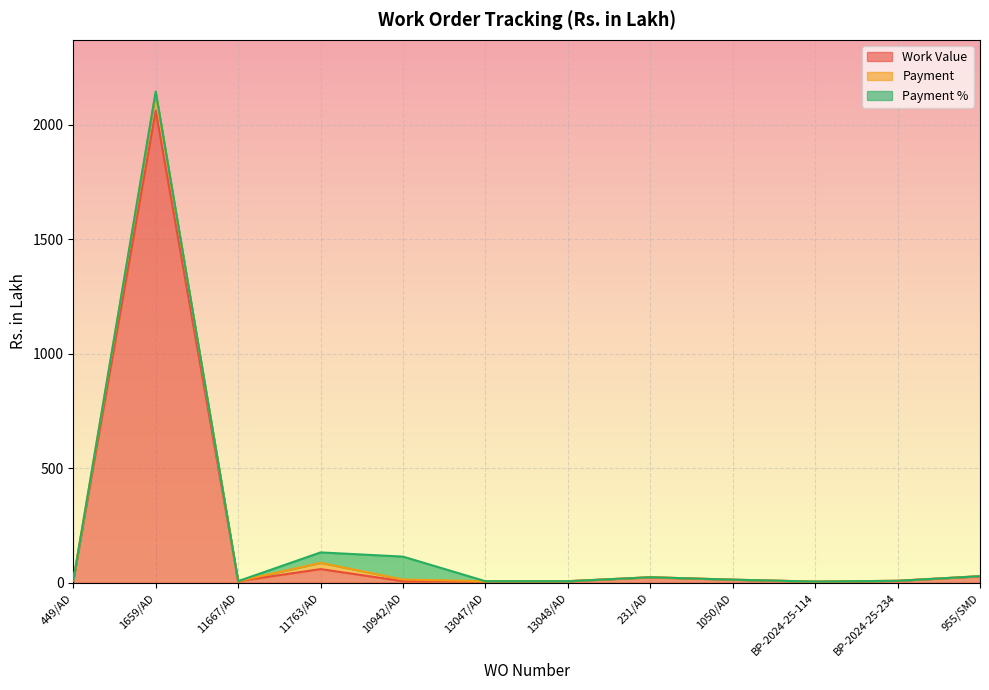

Where is the first local minimum for Payment?

11667/AD